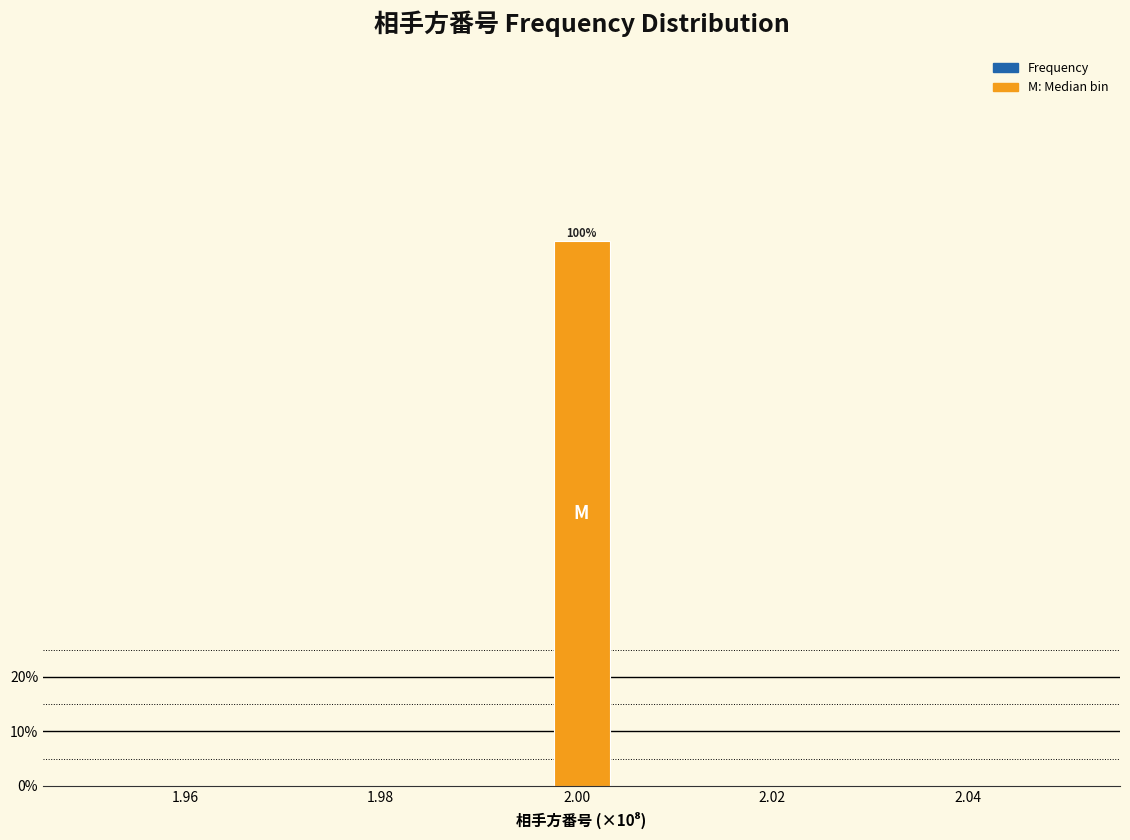

Around what value on the x-axis is the tallest bar? Give the approximate position of its centre, as read against the axis.

2.000